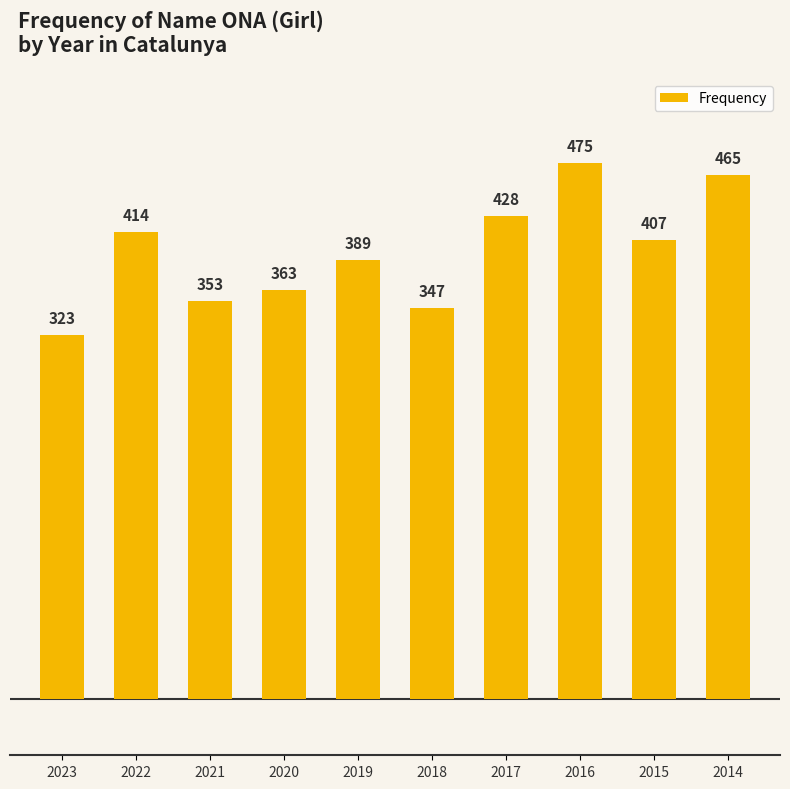

What is the difference between the values at 2022 and 2014?

51